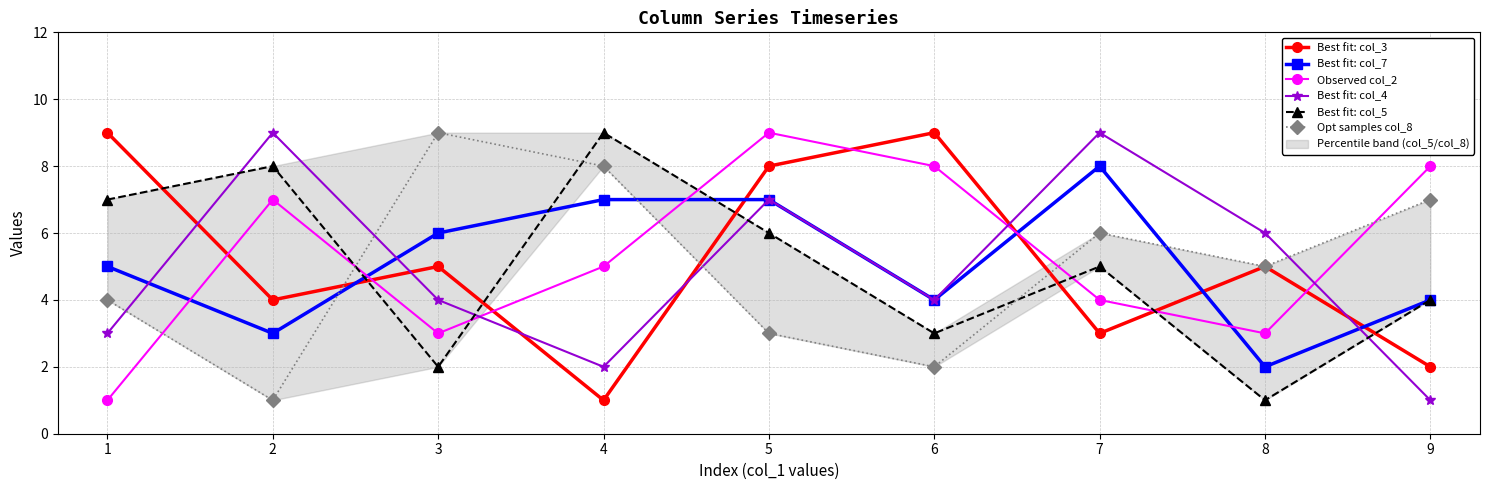

What is the maximum value shown in the chart?

9